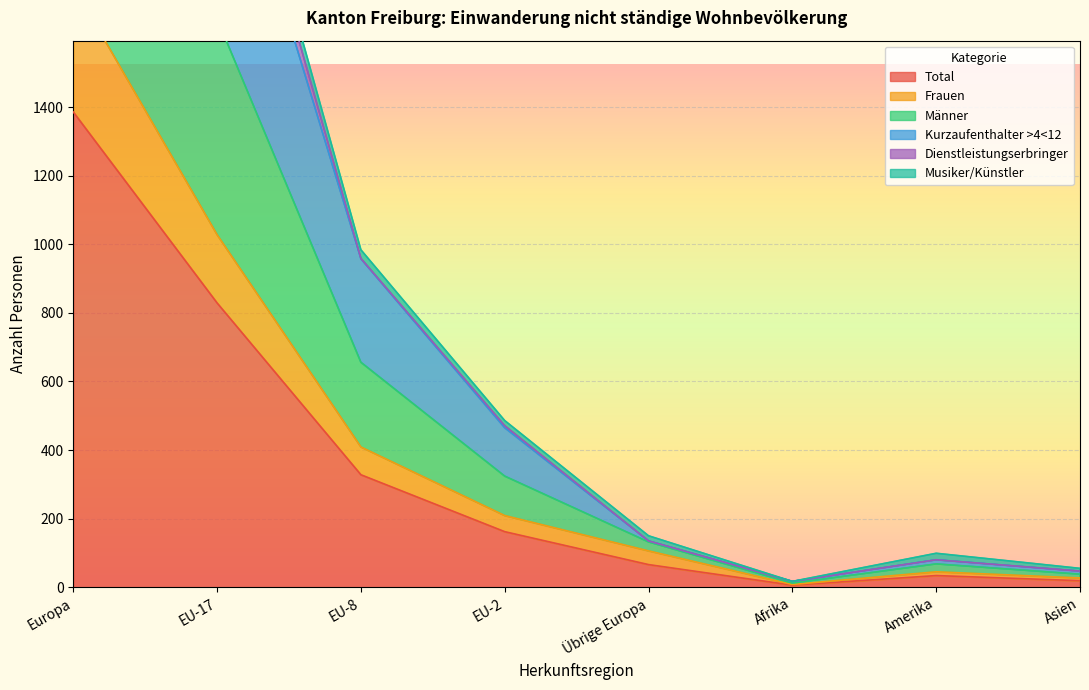

Which has a higher value, EU-17 or Europa?

Europa